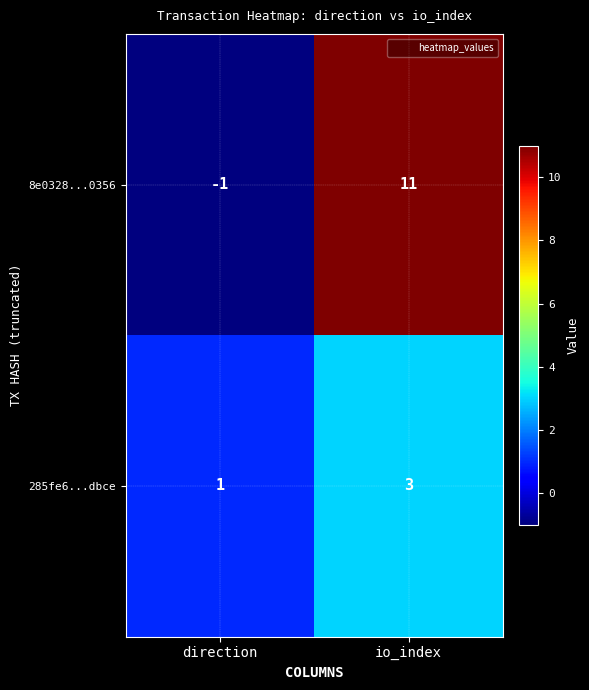

At which category is the sum across all series the highest?

io_index